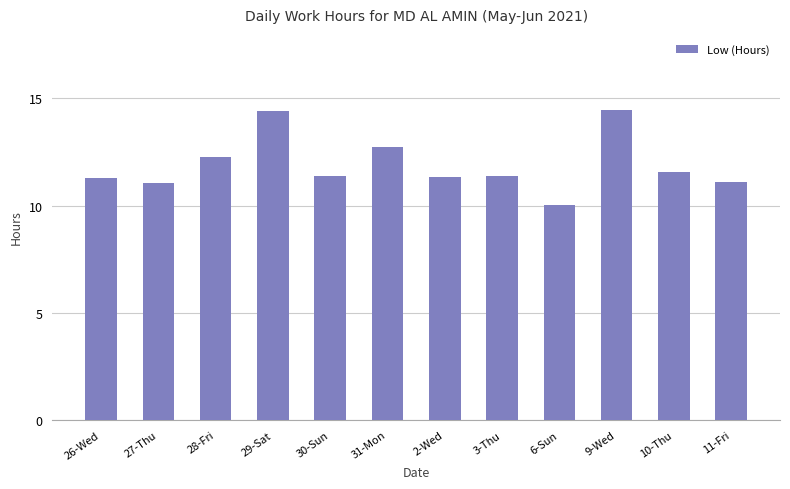

What is the smallest value displayed?

10.0